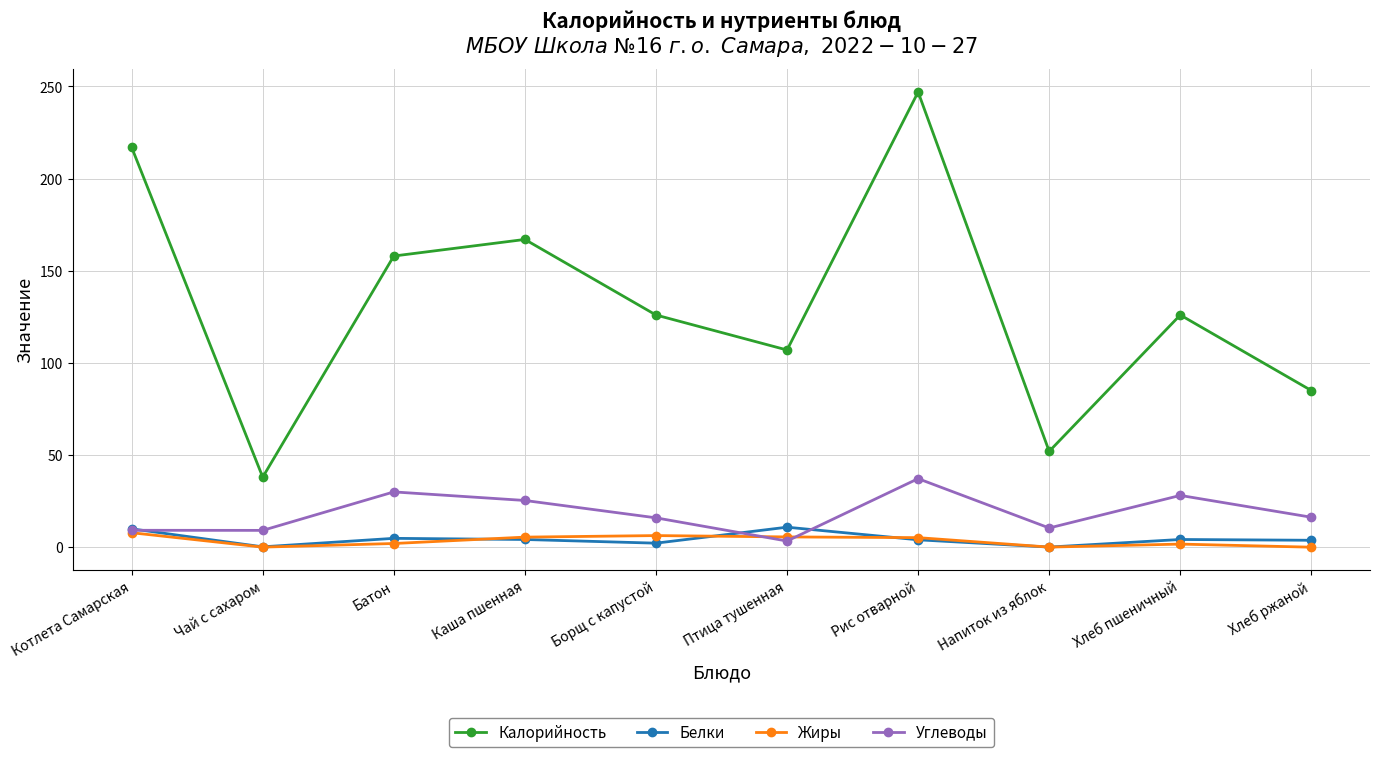

Which series ends up on top after the final intersection of Углеводы and Белки?

Углеводы